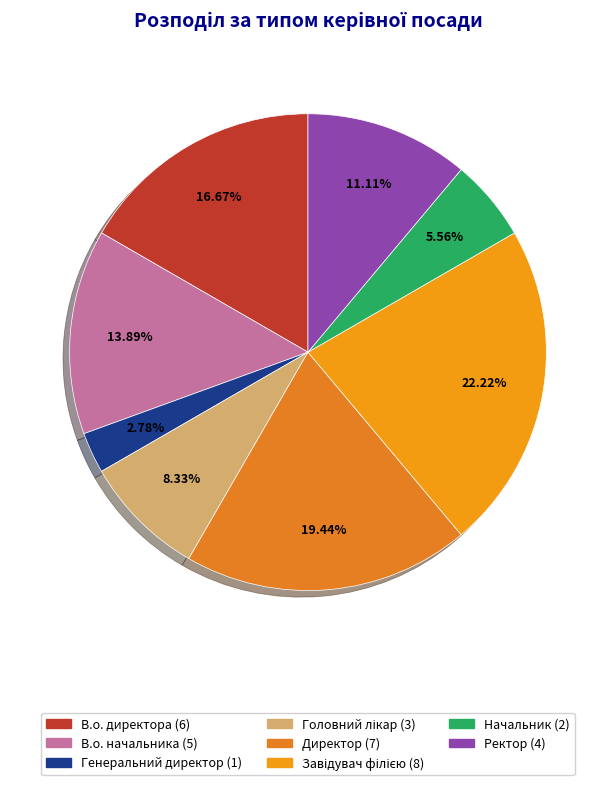

What is the total percentage of Завідувач філією and Начальник?

27.8%